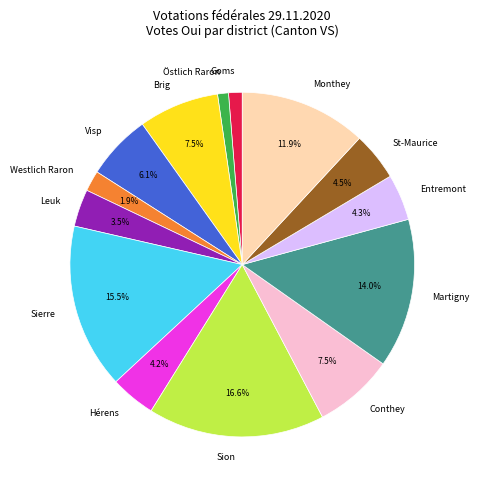

What portion of the pie excludes Sierre?

84.5%